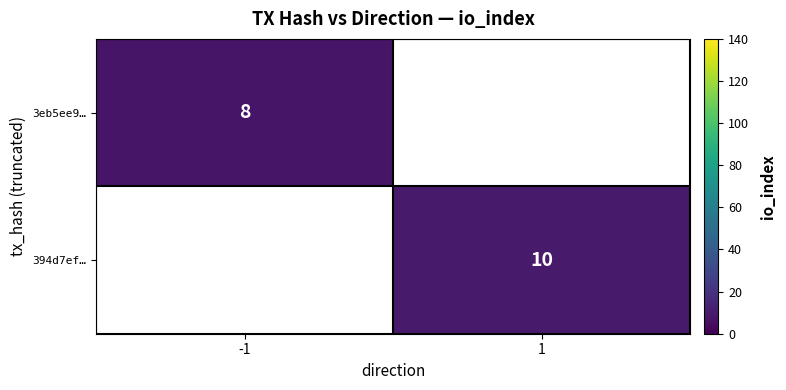

The 394d7ef… series shows 10 at 1. True or false?

True